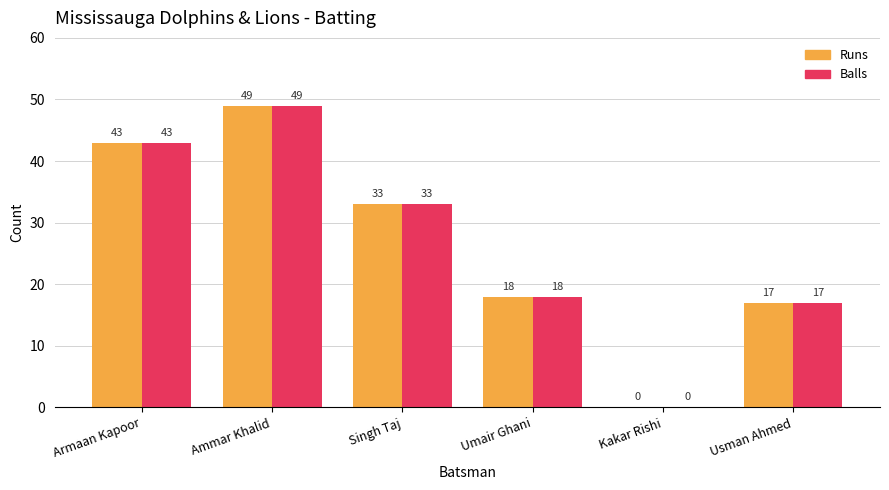

How many groups of bars are there?

6